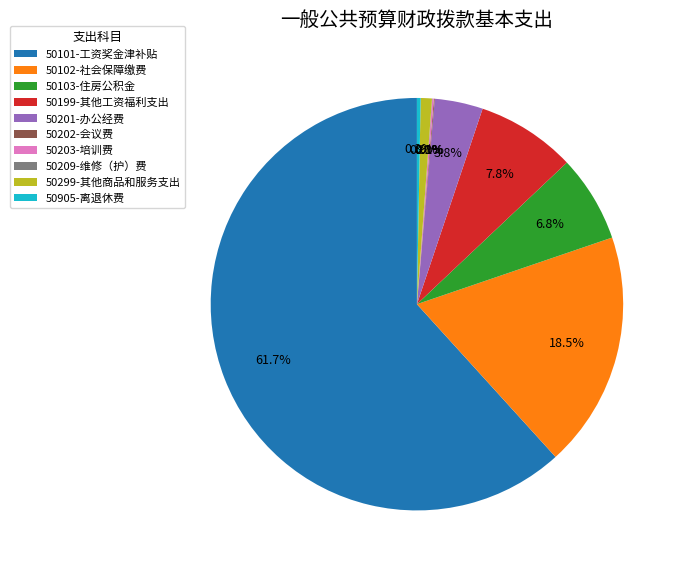

Which slice is the largest?

50101-工资奖金津补贴